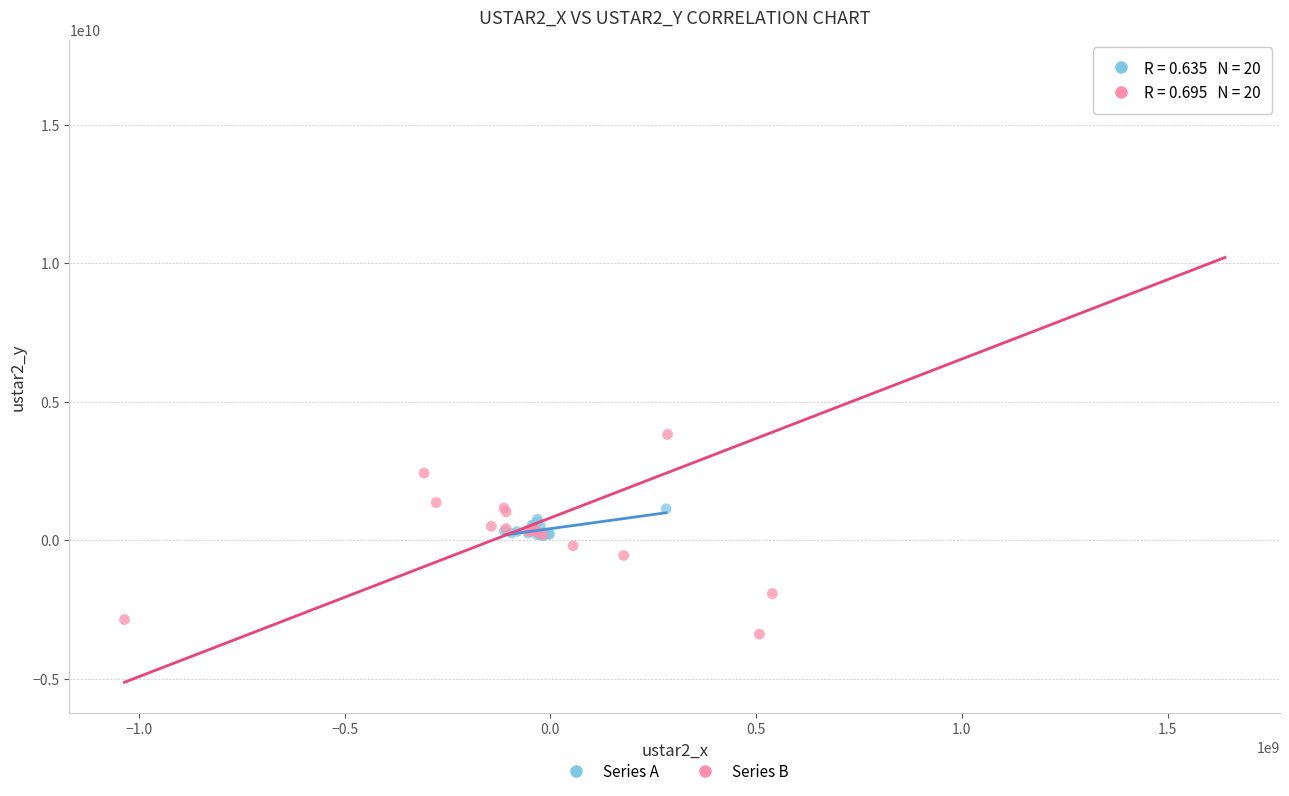

Which series contains the highest Y value?

Series B